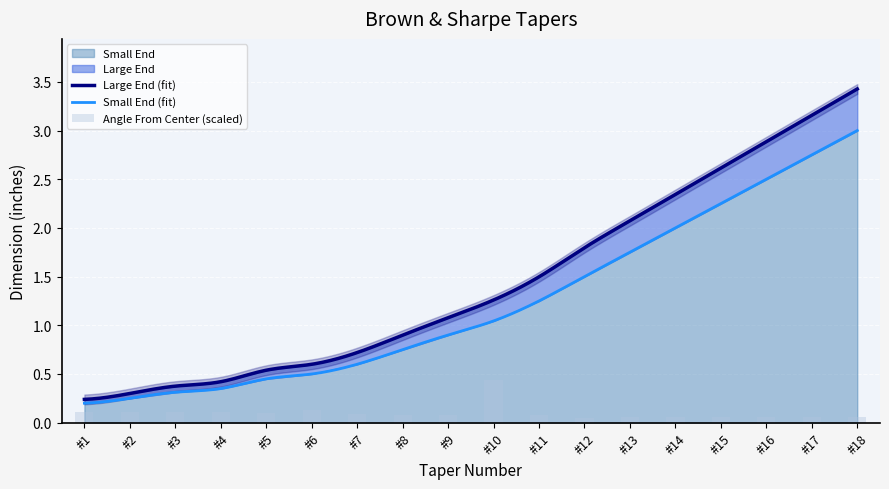

The Angle From Center series shows 1.2 at #7. True or false?

True